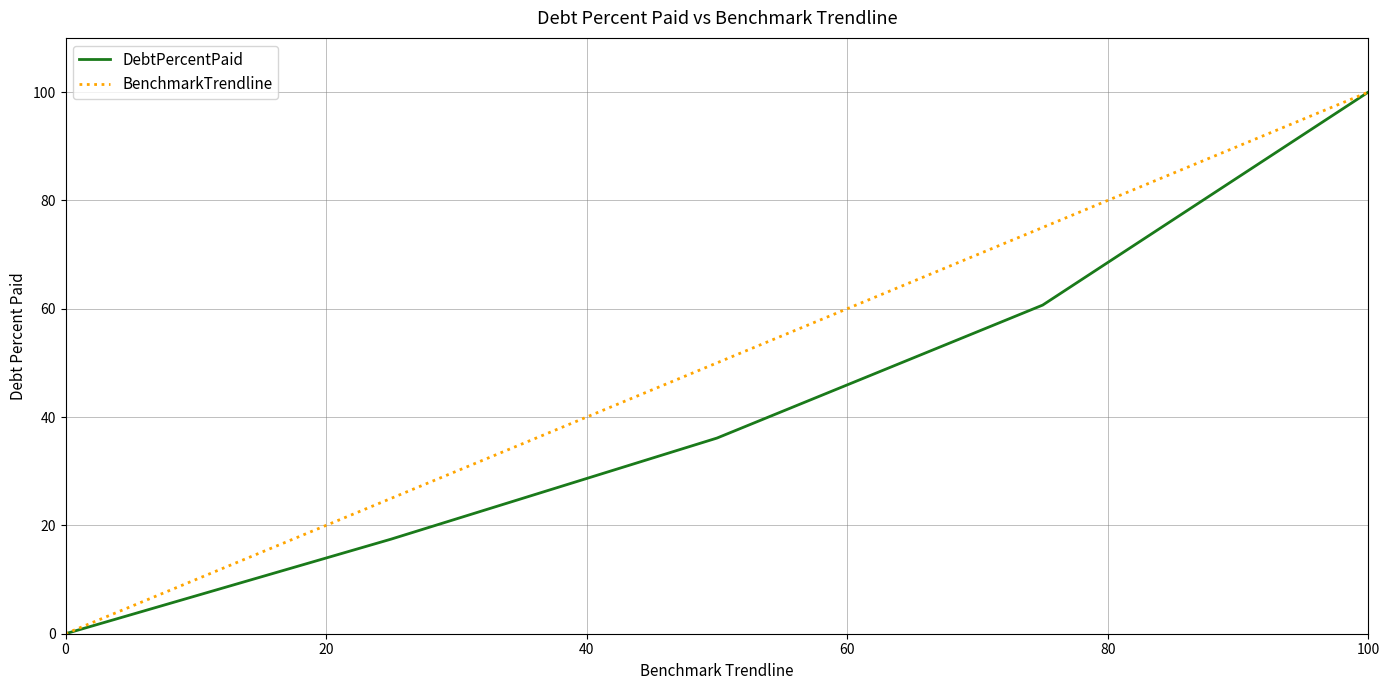

What is the highest value of the DebtPercentPaid series?

100.0